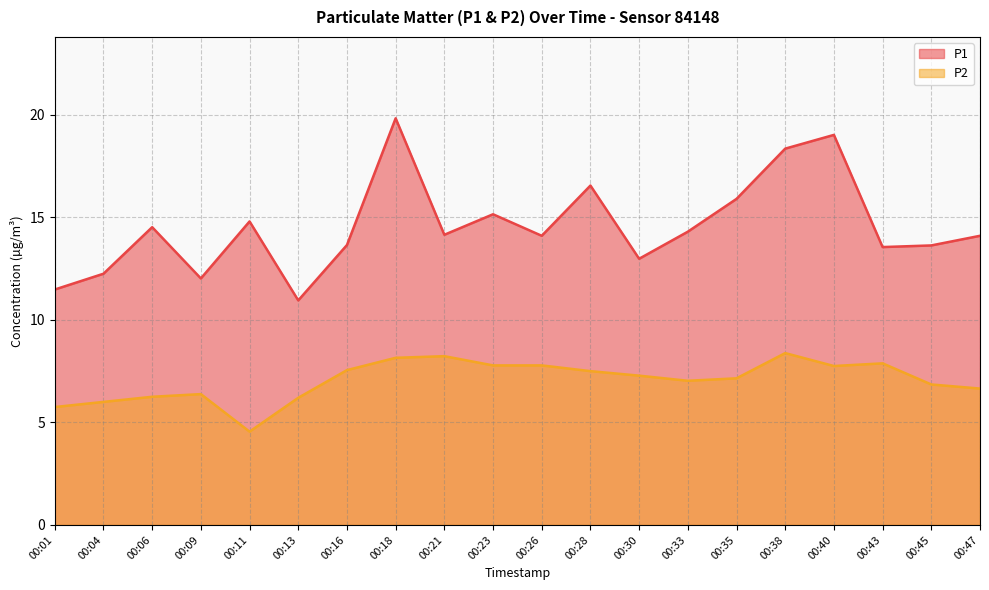

How many data points does each series have?

20